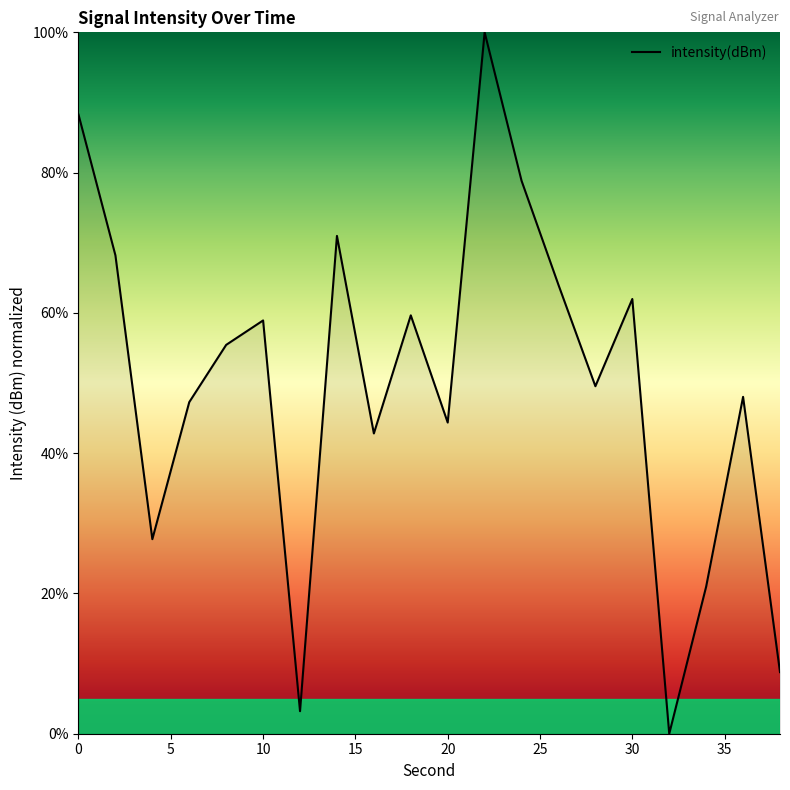

What is the greatest value displayed?

100.0